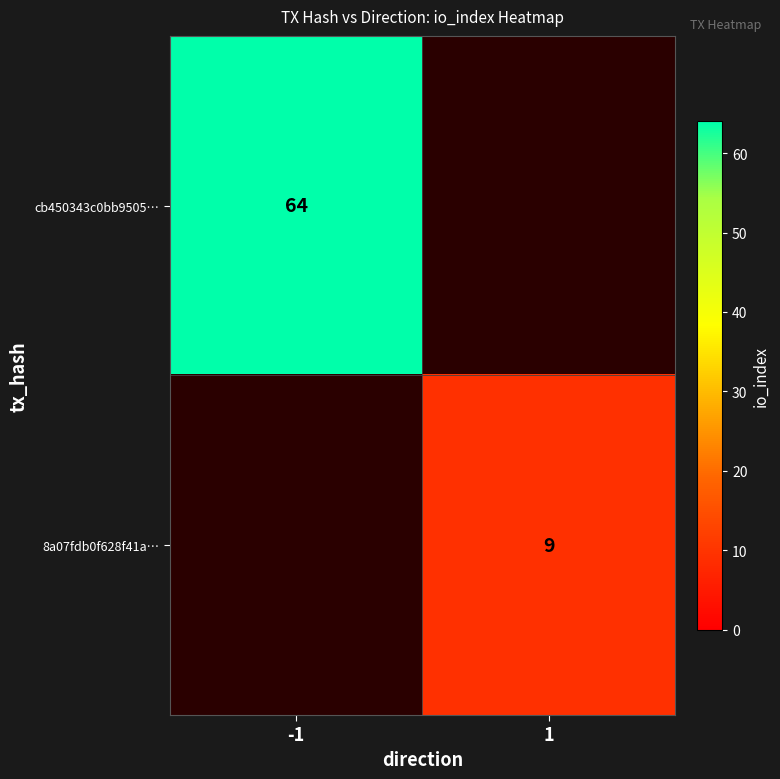

Is the value of cb450343c0bb9505… at -1 greater than the value of 8a07fdb0f628f41a… at 1?

Yes